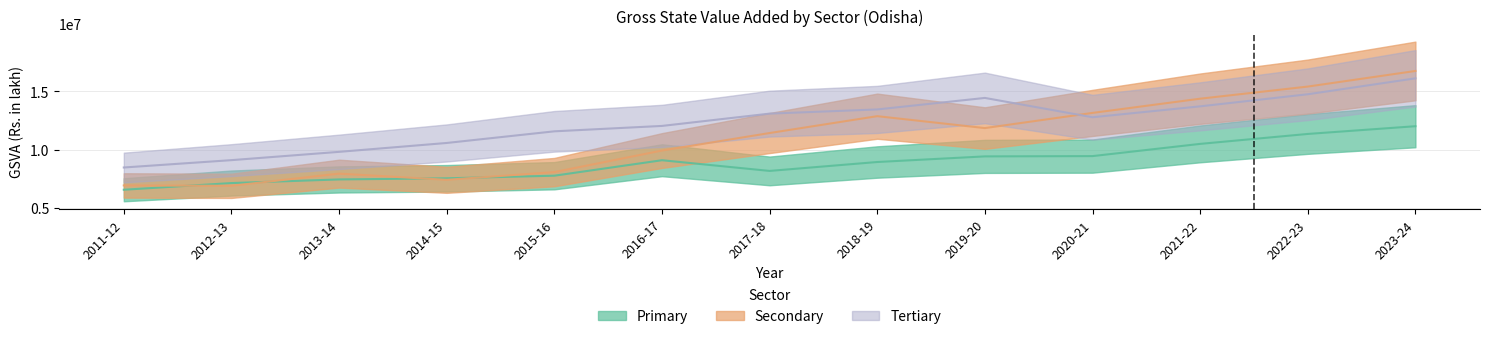

How many intersections are there between Secondary and Primary?

4